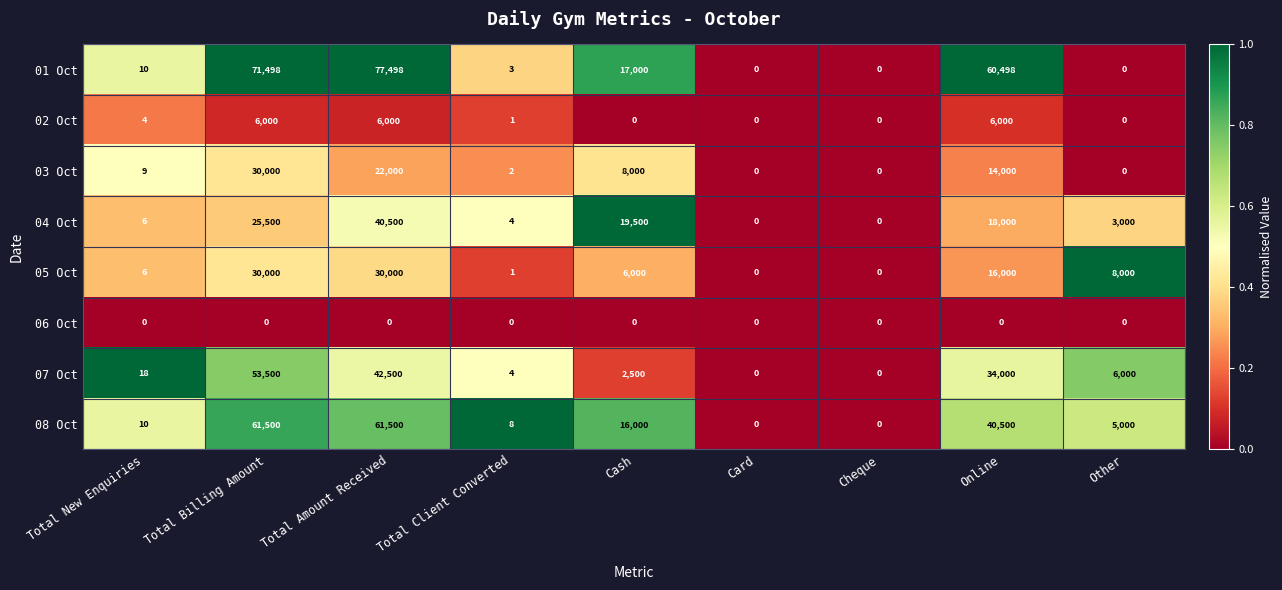

Between Total New Enquiries and Online, which series saw the biggest shift?

01 Oct